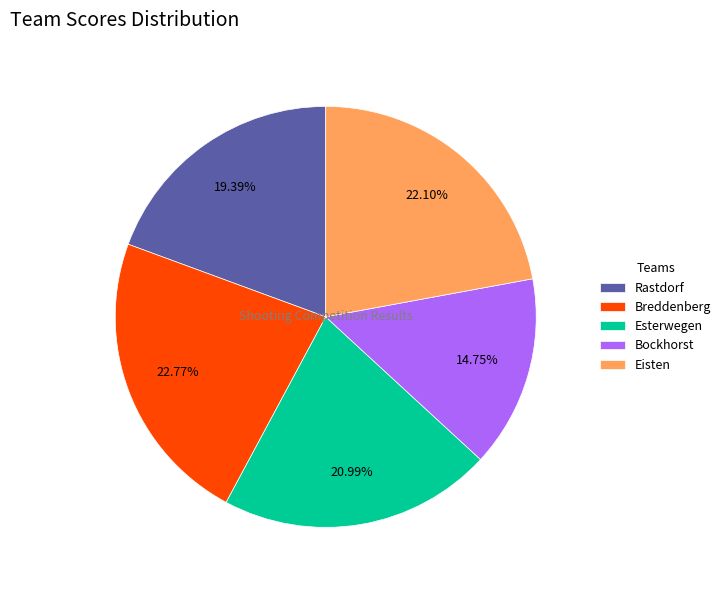

To the nearest percent, what is the average slice percentage?

20%